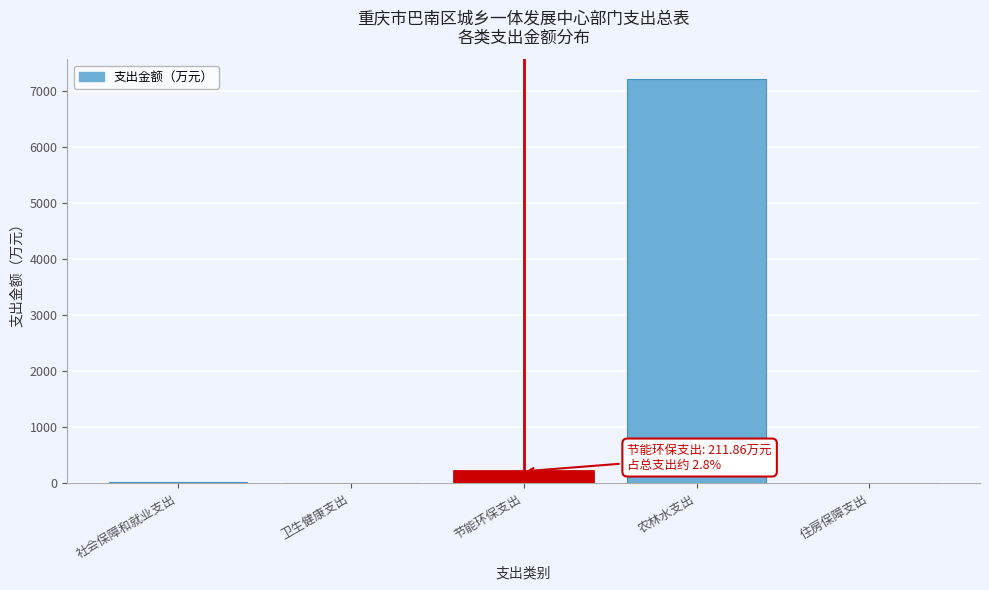

Is it true that the value at 农林水支出 is 4386.2?

False